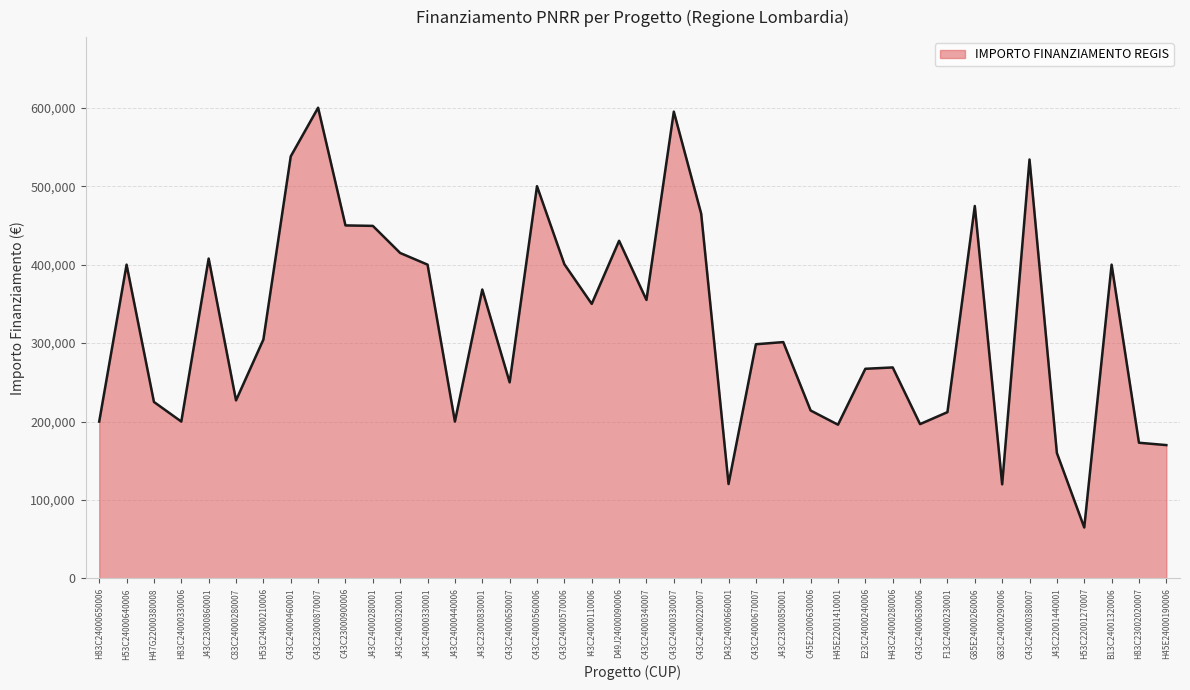

What is the change in value from C43C23000900006 to J43C24000320001?

-35166.0